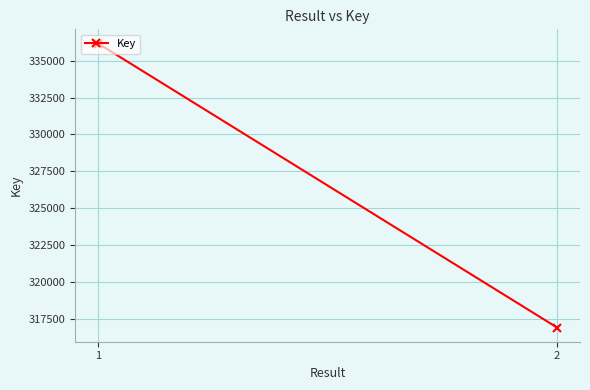

What is the value of the 1st point from the left?

336160